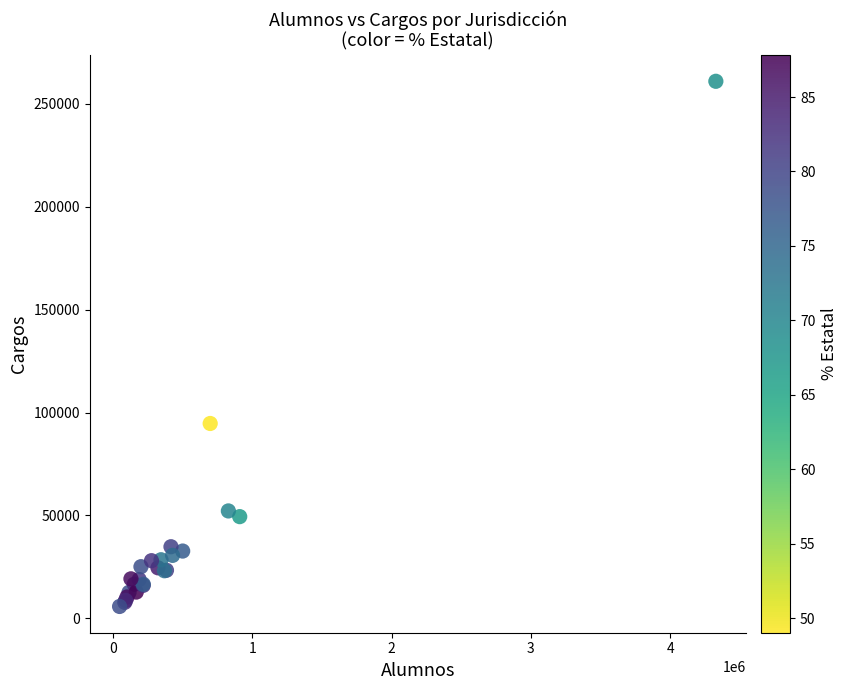

What Y value in the scatter plot is closest to 133352?

94662